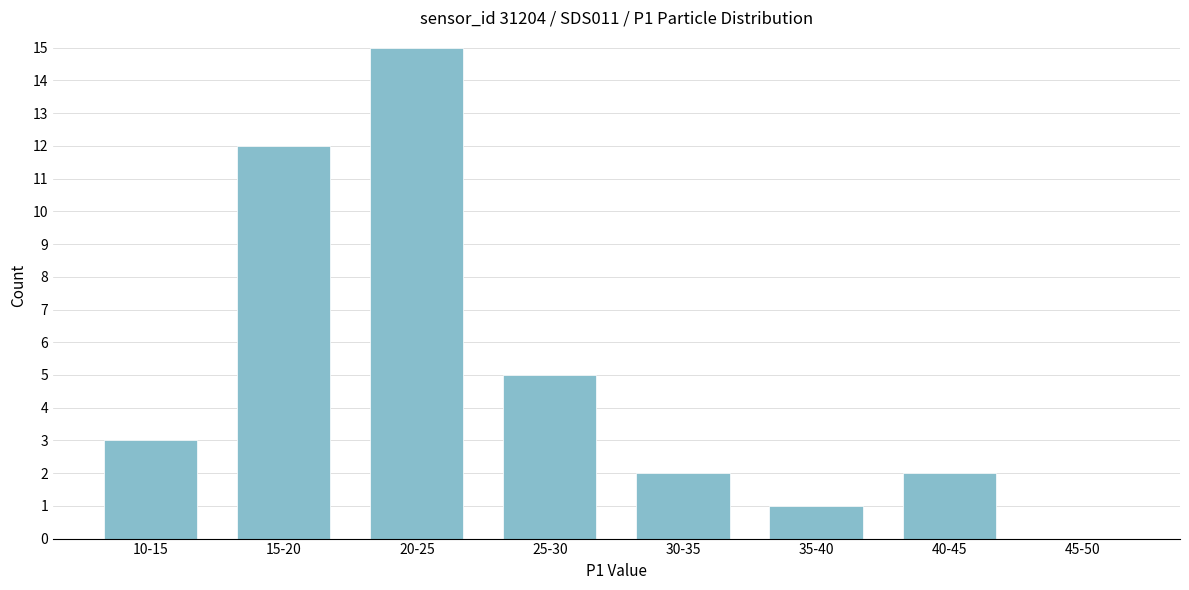

Reading left to right, what are all the values shown in this chart?

10-15=3	15-20=12	20-25=15	25-30=5	30-35=2	35-40=1	40-45=2	45-50=0